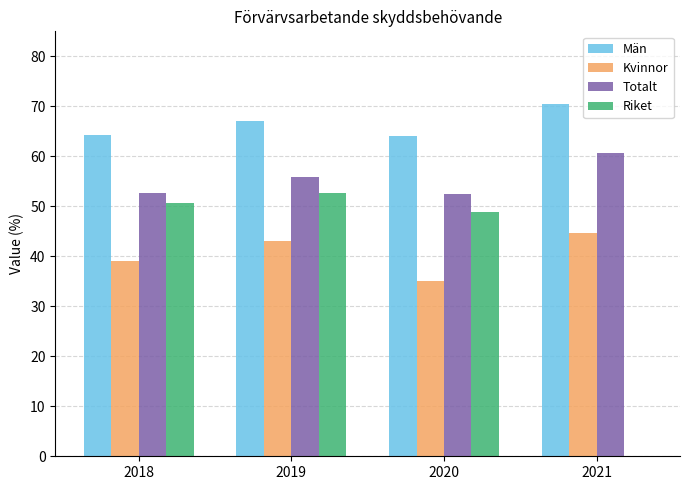

The value of Riket at 2019 is 70.3. True or false?

False